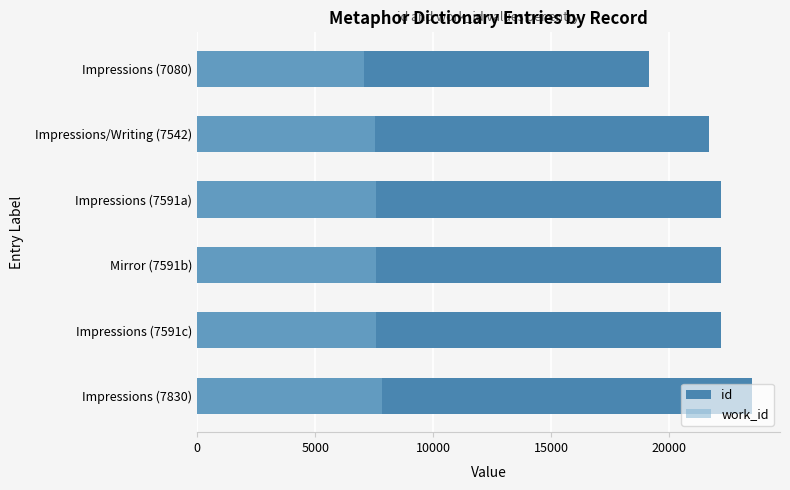

True or false: id has a value of 30305 at Mirror (7591b).

False